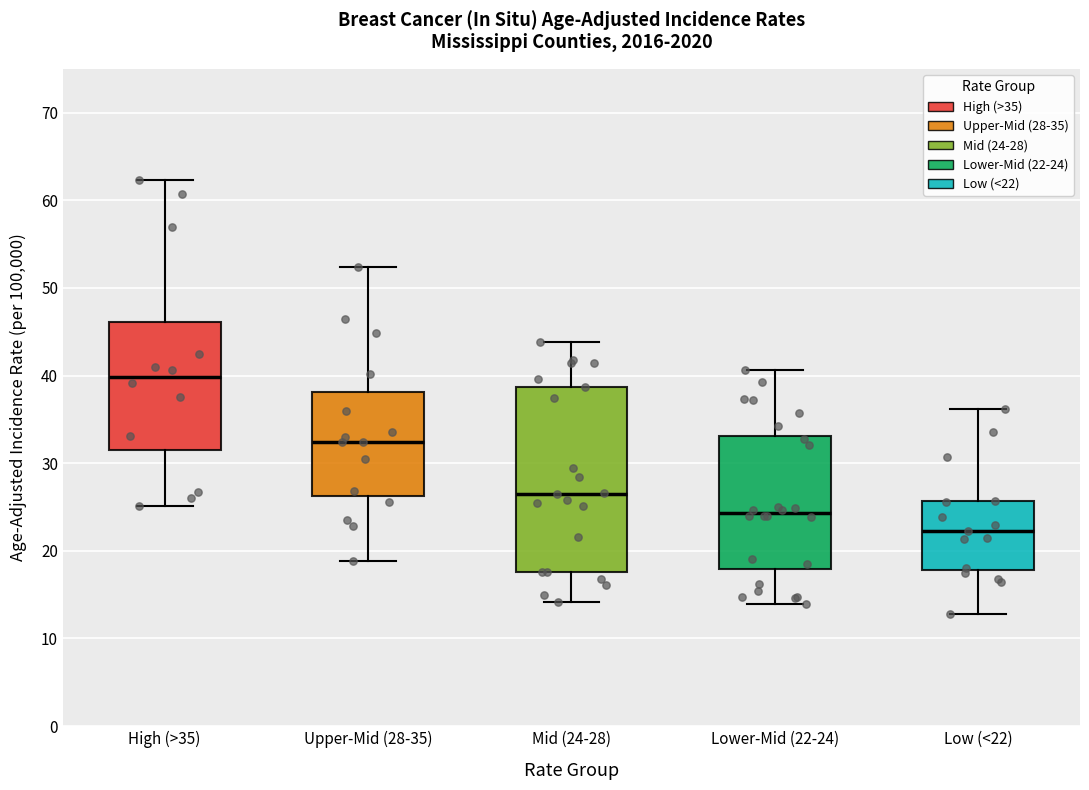

Where is the upper edge of the box for Mid (24-28) on the y-axis? The values are not printed on the chart, so give them approximately, as read against the axis.

39